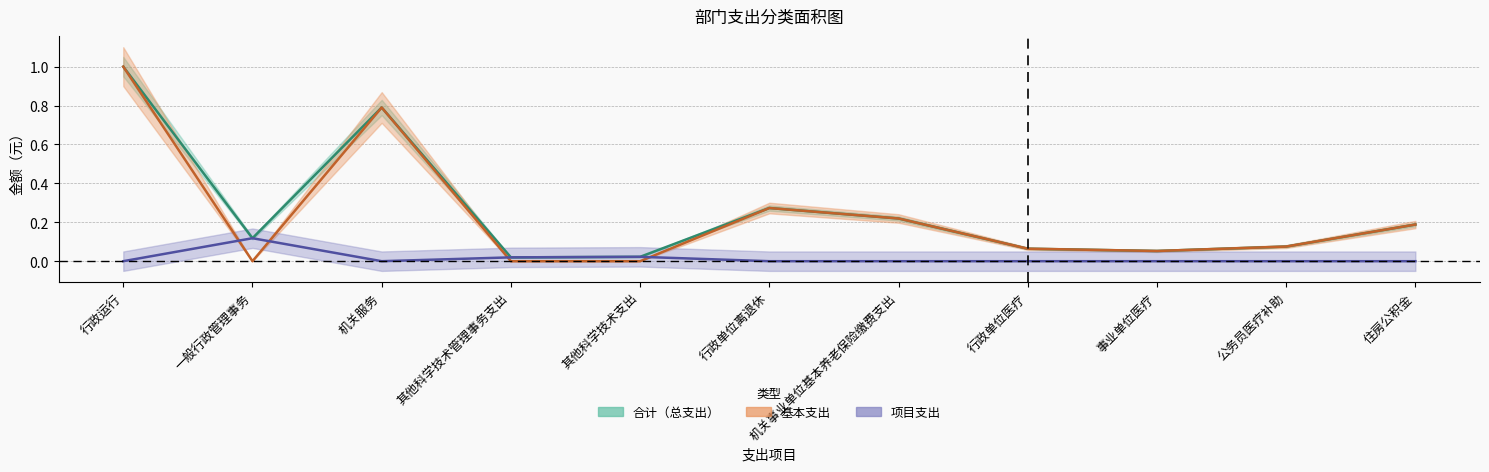

Where is 合计 nearest to the value 0?

其他科学技术管理事务支出